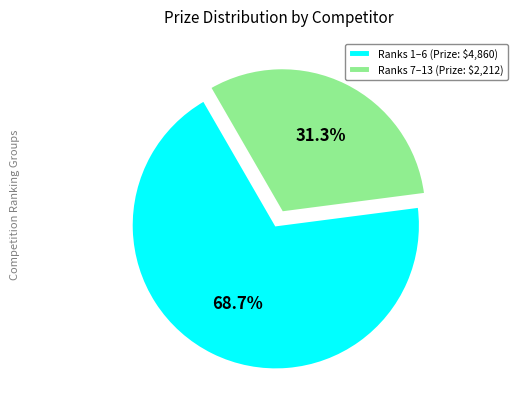

What is the smallest slice in the pie chart?

Ranks 7–13 (Prize: $2,212)